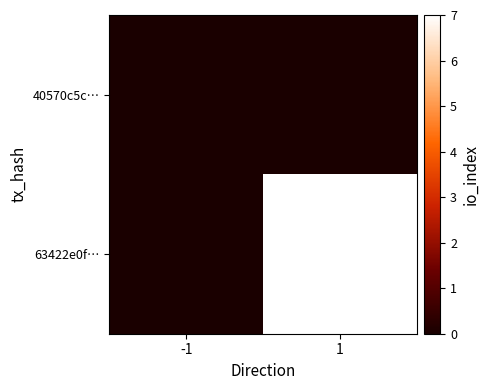

What is the spread (max minus min) of values at 1?

7